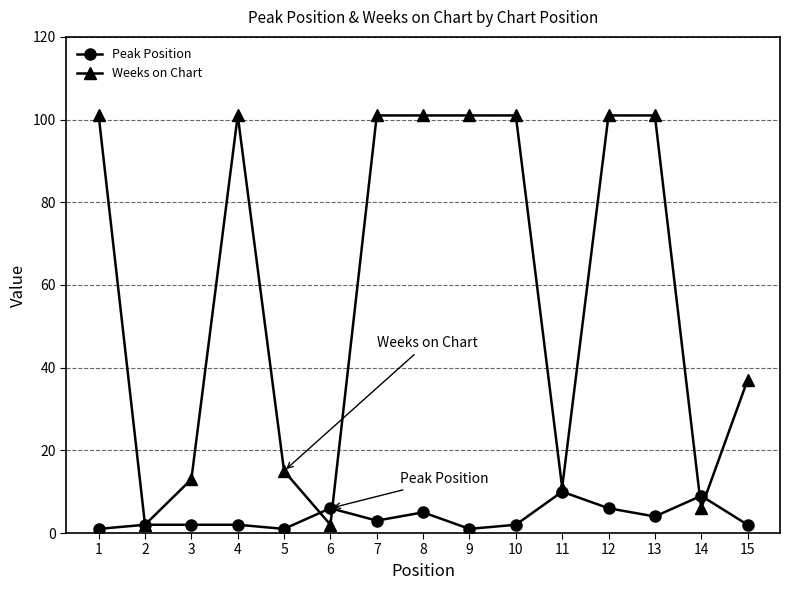

At which category does Weeks on Chart reach its first local valley?

2